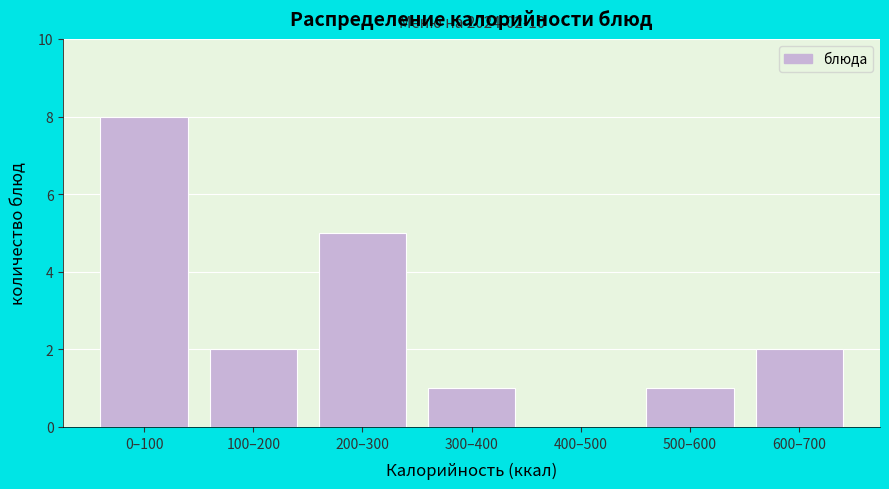

Reading left to right, extract all data points from this chart.

0–100=8	100–200=2	200–300=5	300–400=1	400–500=0	500–600=1	600–700=2